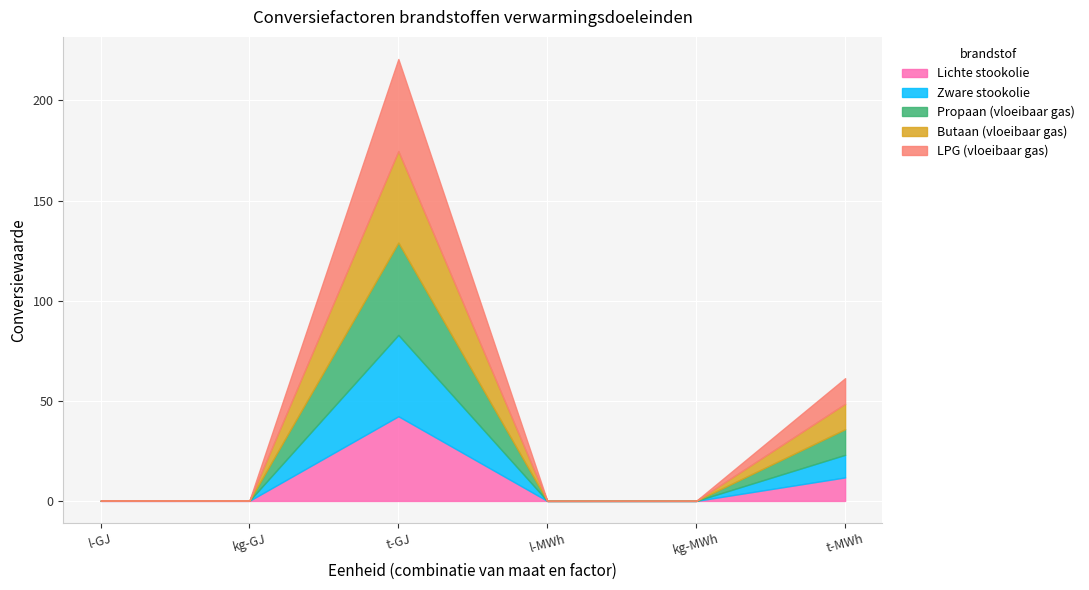

What is the label of the 3rd point from the right?

l-MWh